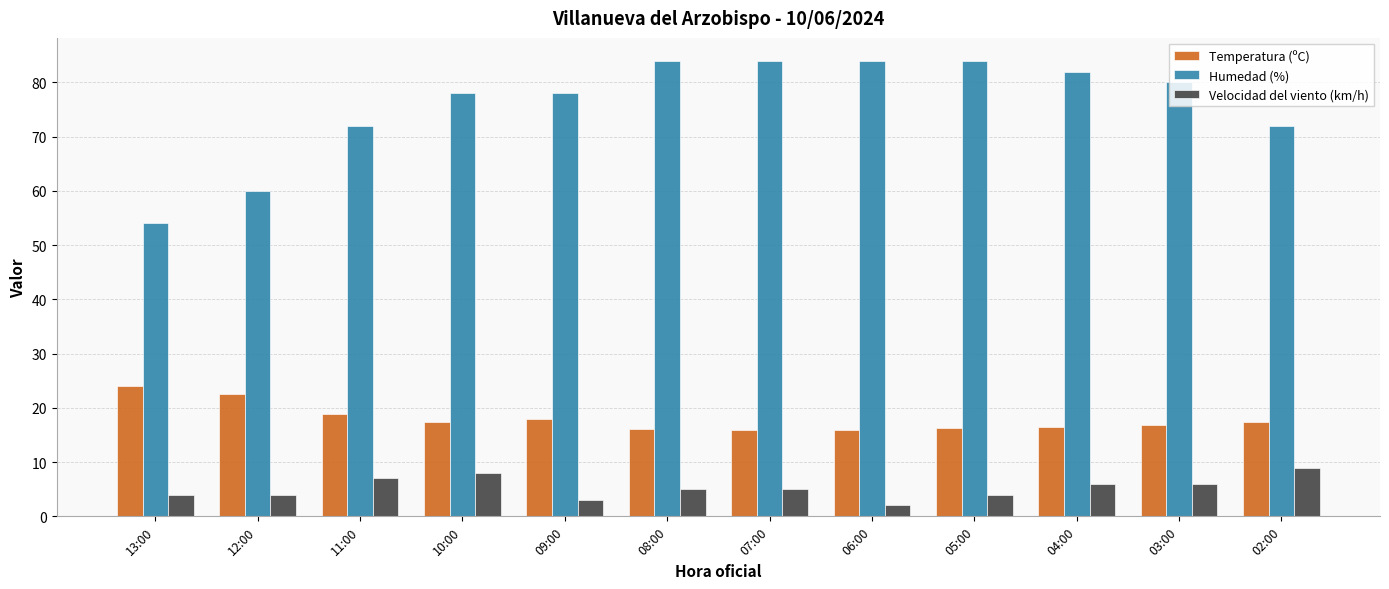

What is the difference between the Velocidad del viento (km/h) values at 09:00 and 04:00?

3.0